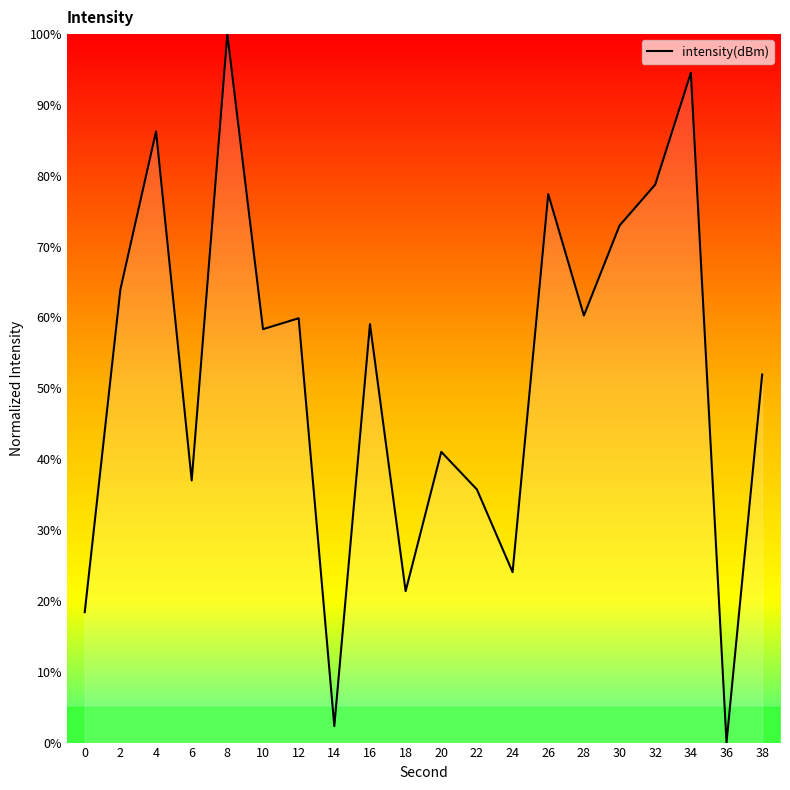

What is the change in value from 34 to 36?

-94.5